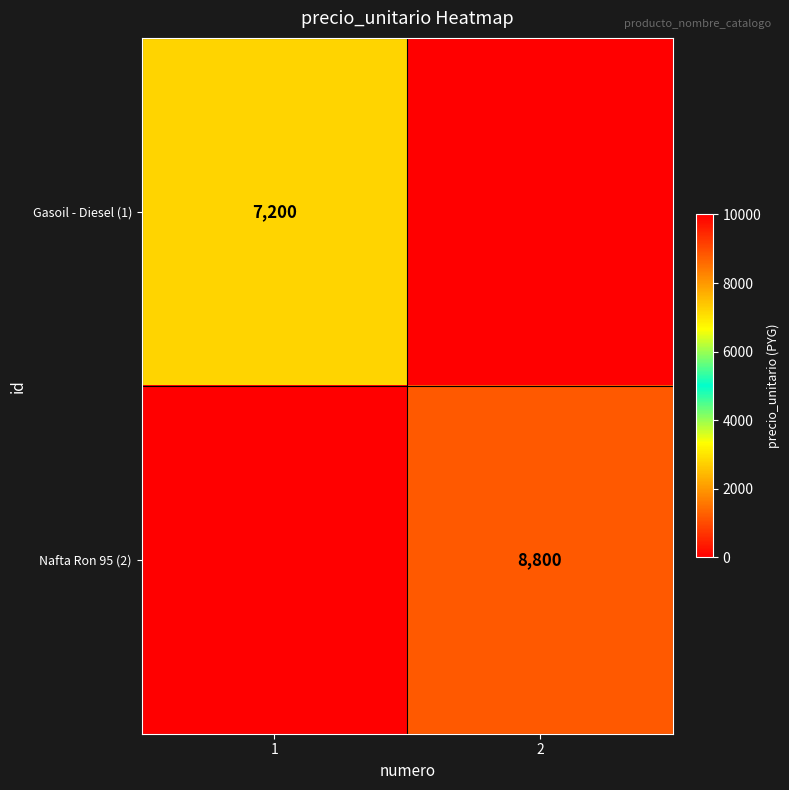

At how many categories does at least one series exceed 2372?

2